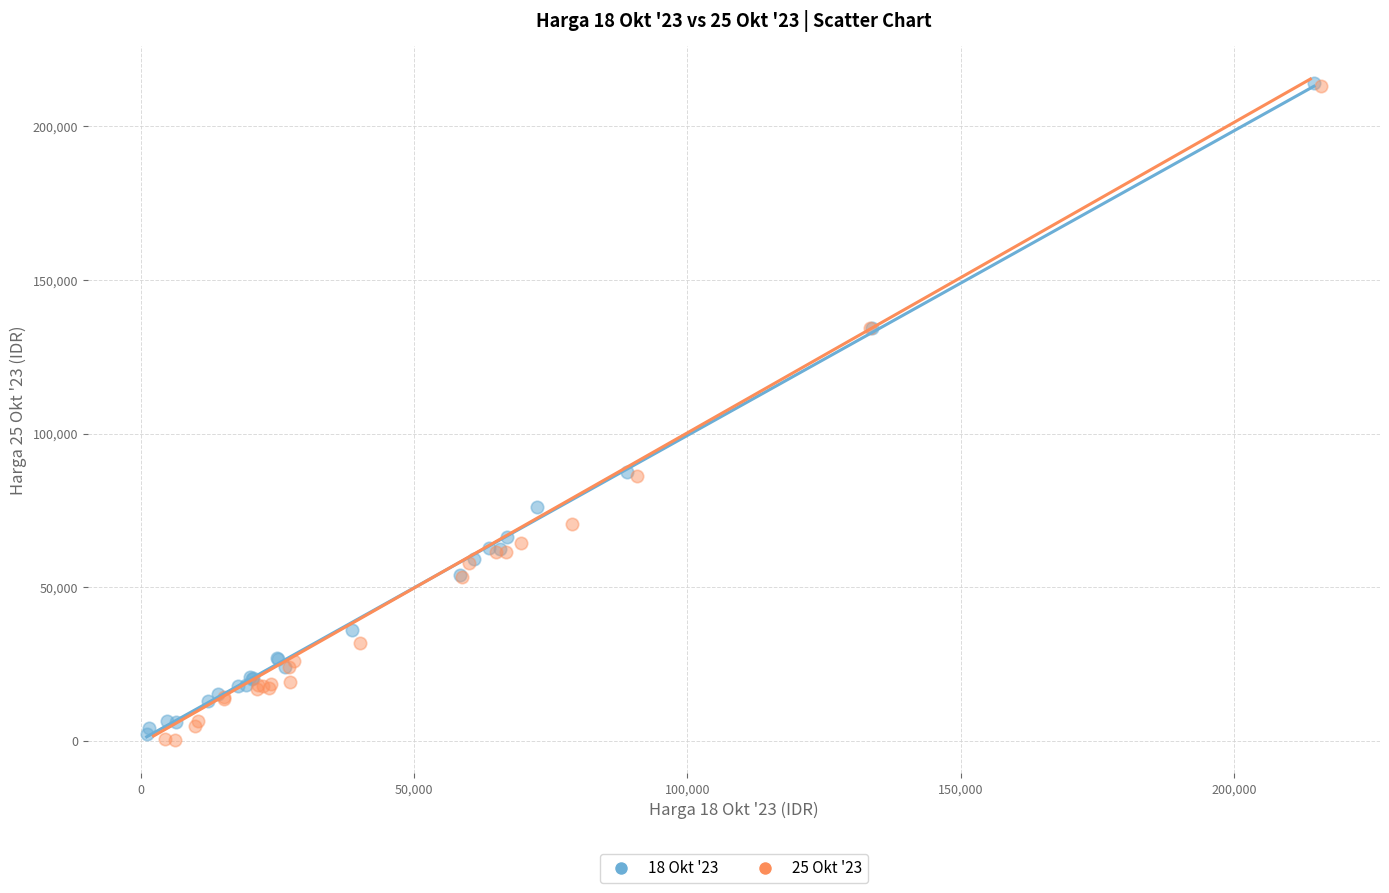

Which series has the largest Y range (max minus min)?

25 Okt '23